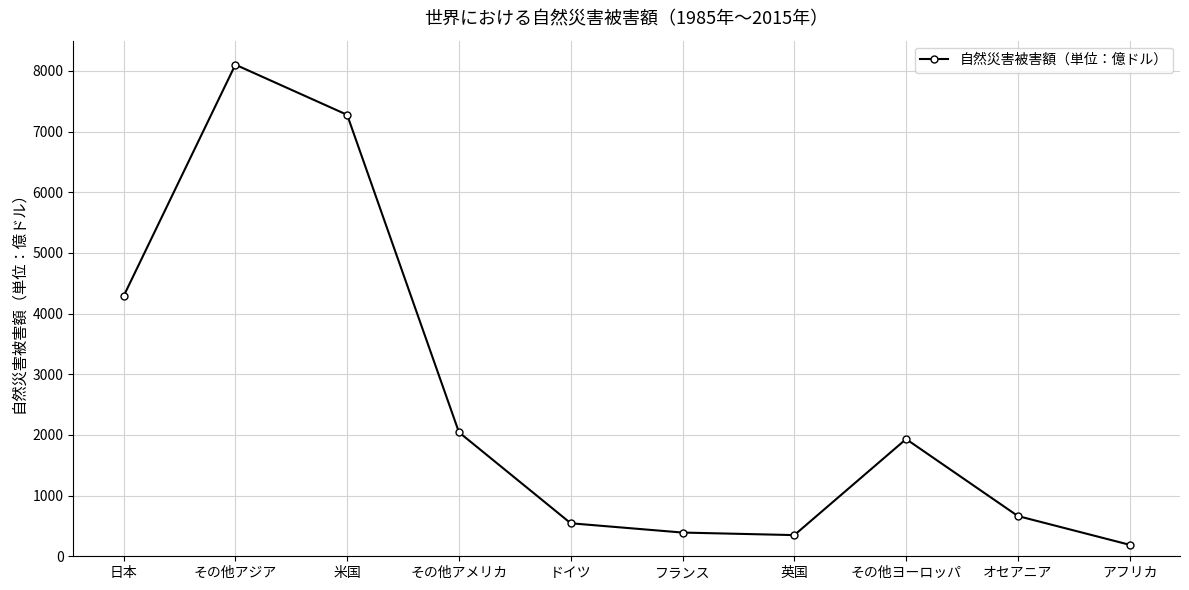

How many interior local valleys (lower than both neighbors) does the data have?

1